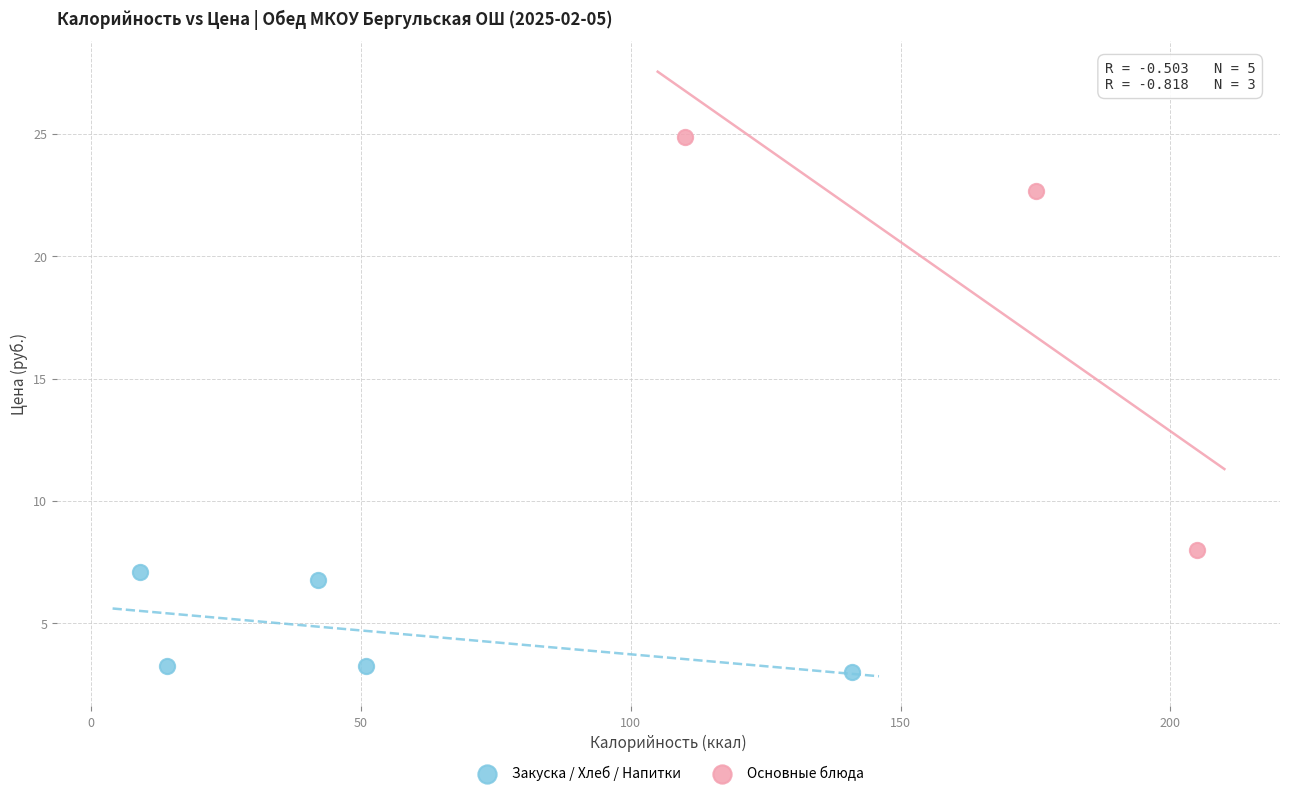

Which series reaches the maximum Y coordinate?

Основные блюда